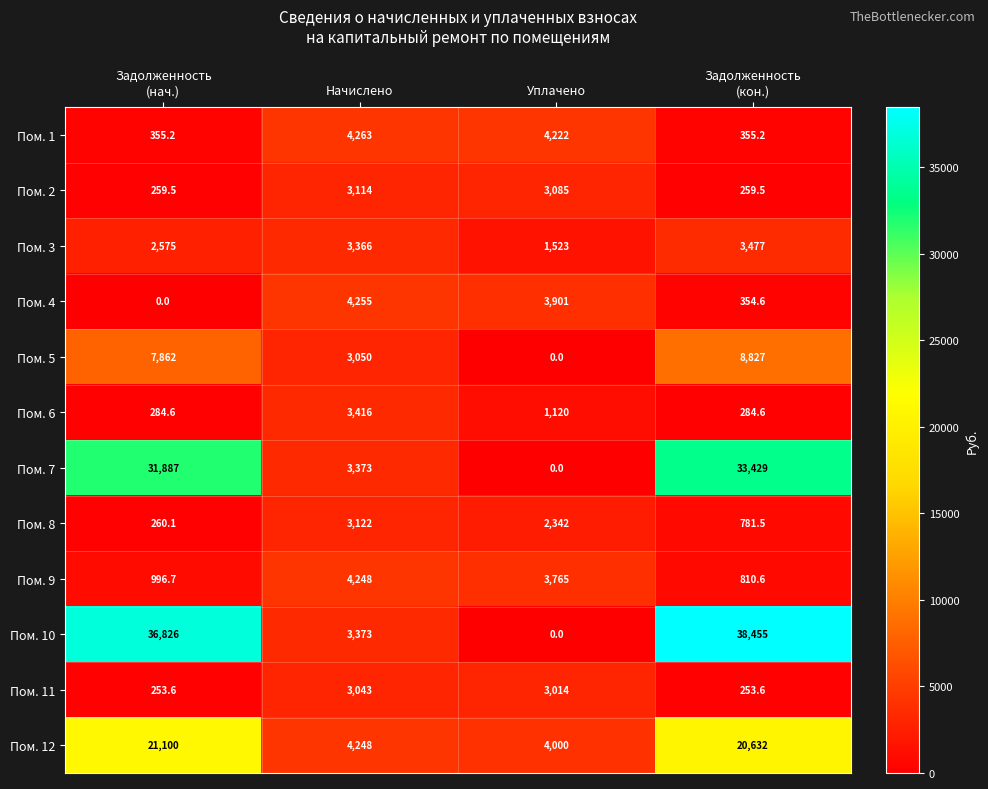

Which category has the lowest value in the Пом. 5 series?

Уплачено